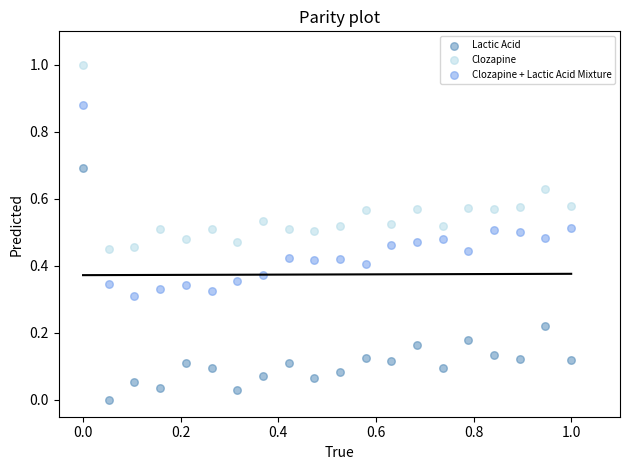

Across all data points, what is the range of X values (max minus min)?

1.0